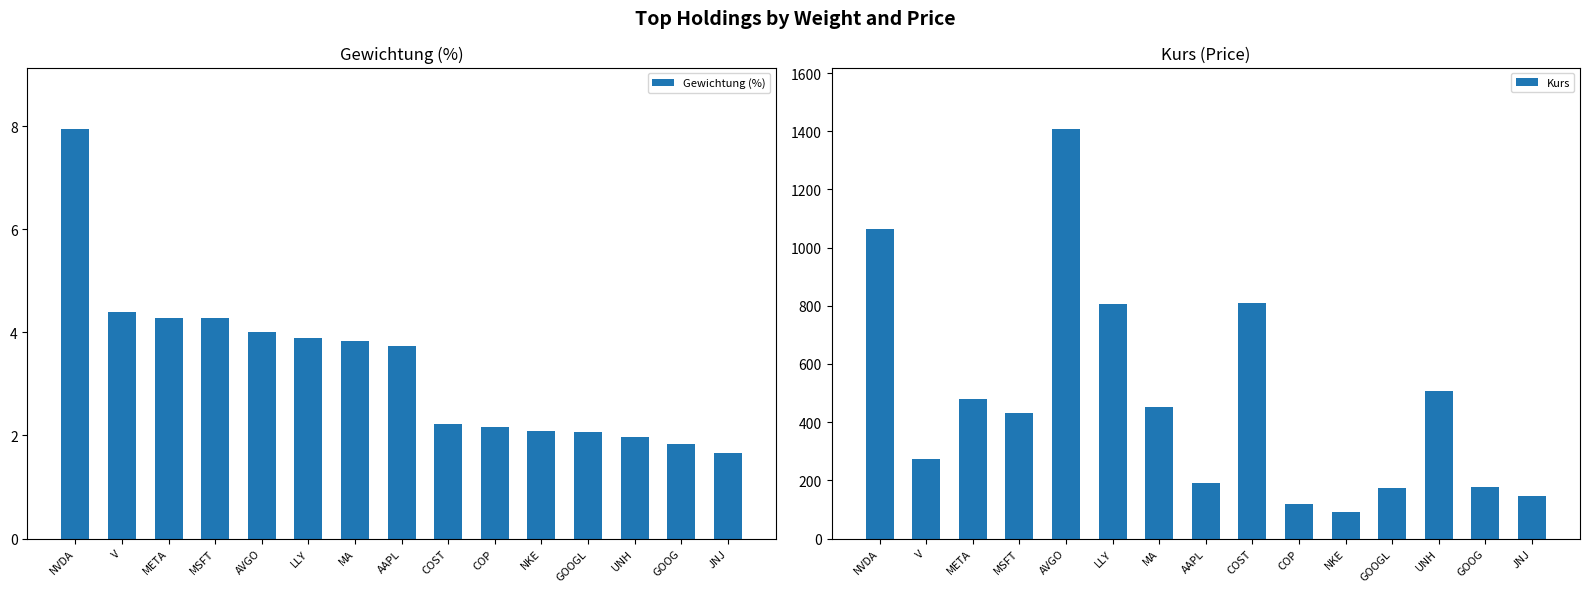

What is the total value across all series at MSFT?

434.5